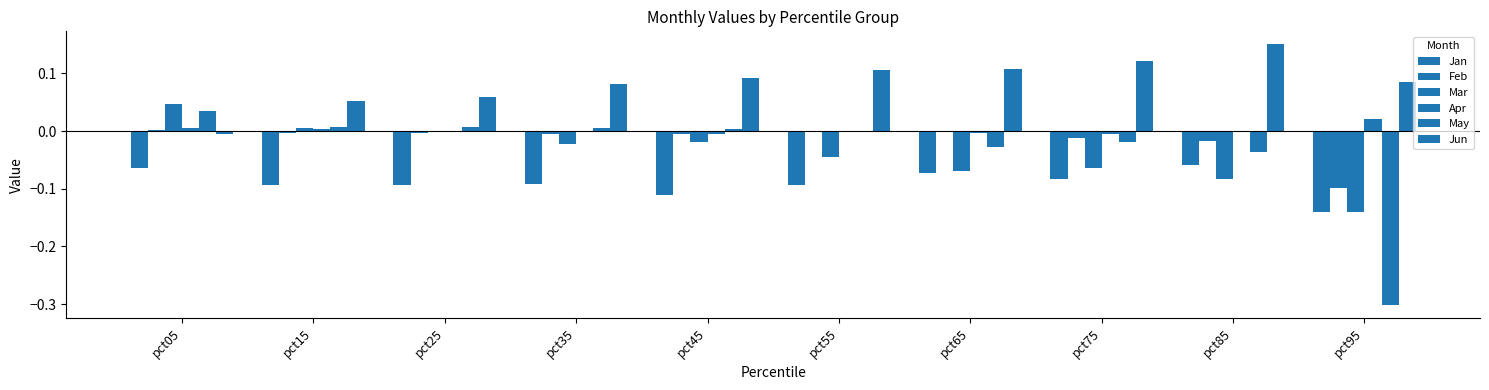

How many values in the Jun series exceed 0?

9